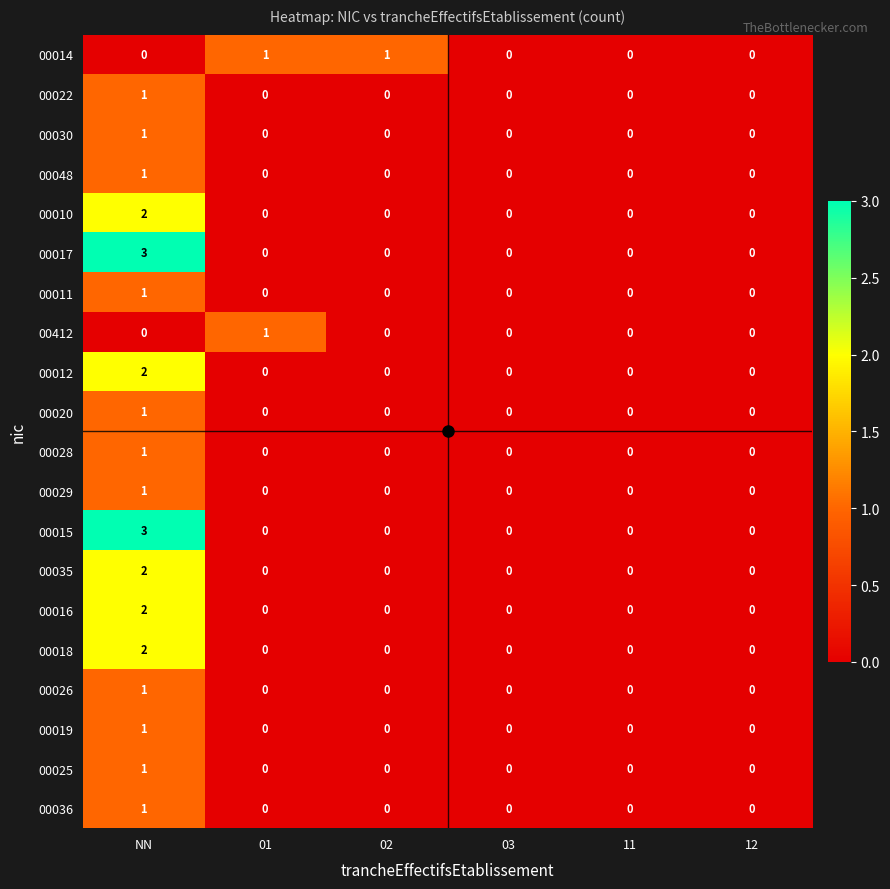

The 00029 series shows 0 at 11. True or false?

True